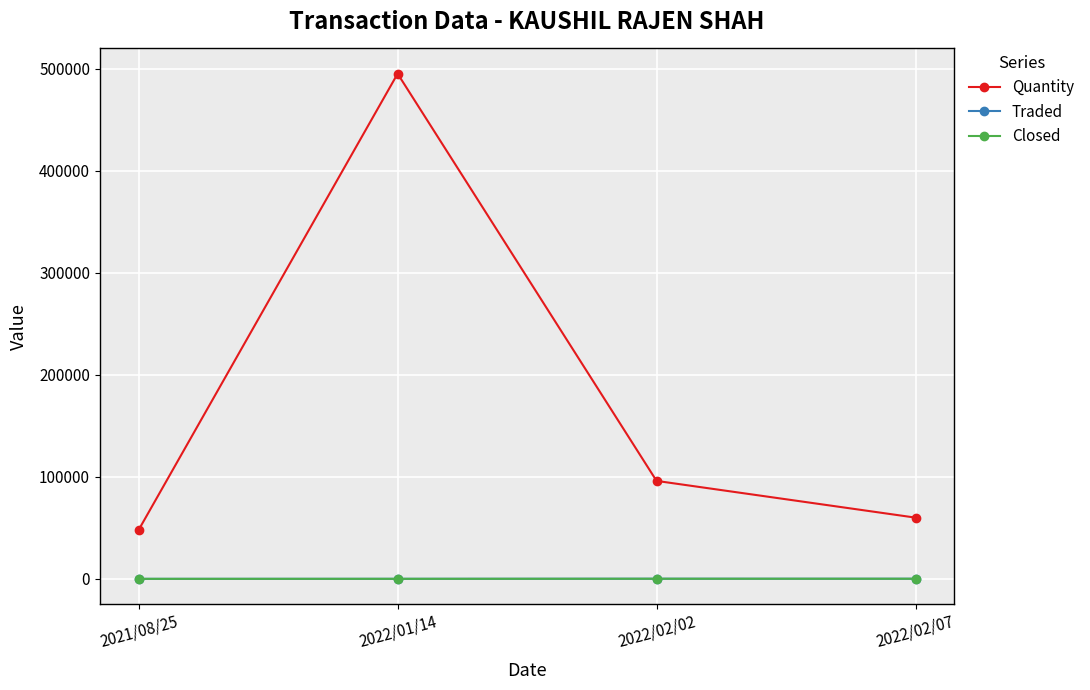

Reading right to left, extract all data points from this chart.

Quantity: 60000.0	96000.0	495015.0	48000.0
Traded: 120.0	128.8	44.2	17.4
Closed: 120.0	128.8	44.2	17.4